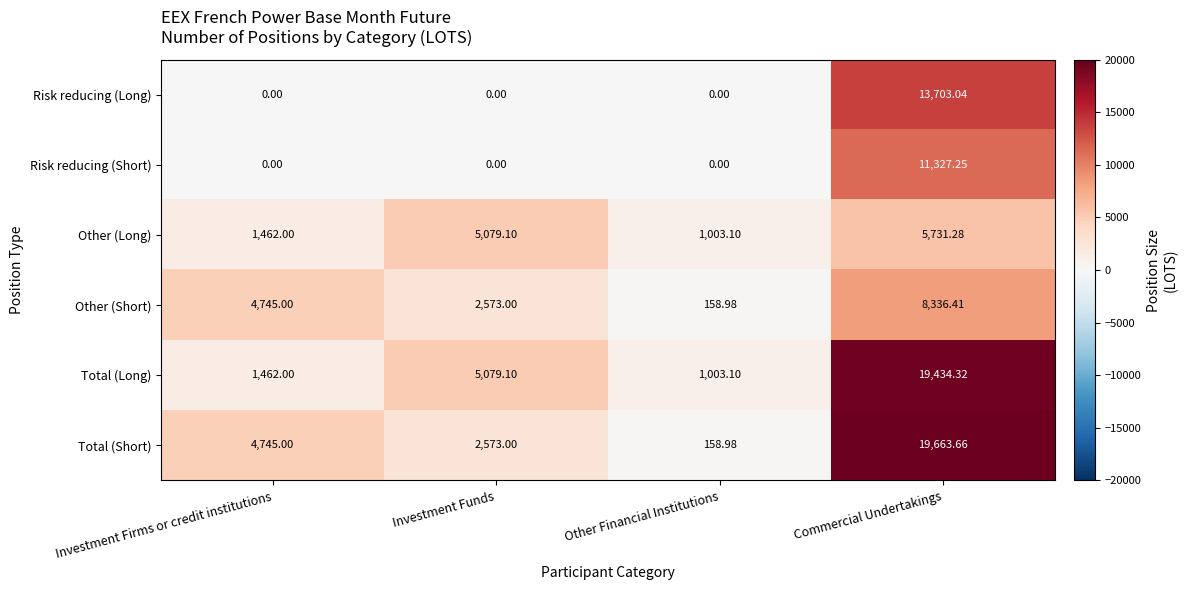

At which category is the sum across all series the highest?

Commercial Undertakings